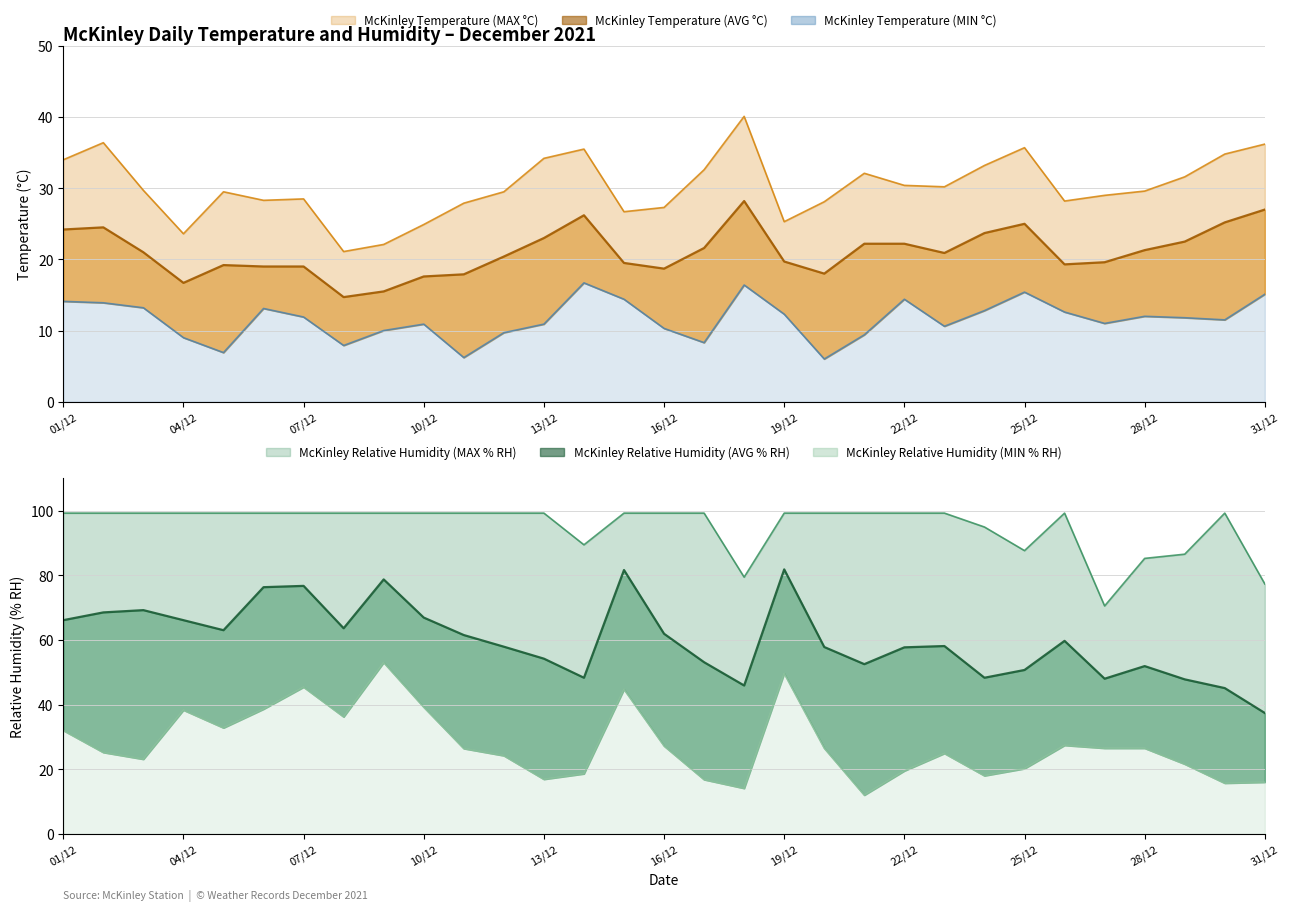

True or false: McKinley Temperature (AVG °C) and McKinley Relative Humidity (MAX % RH) cross at least once.

False